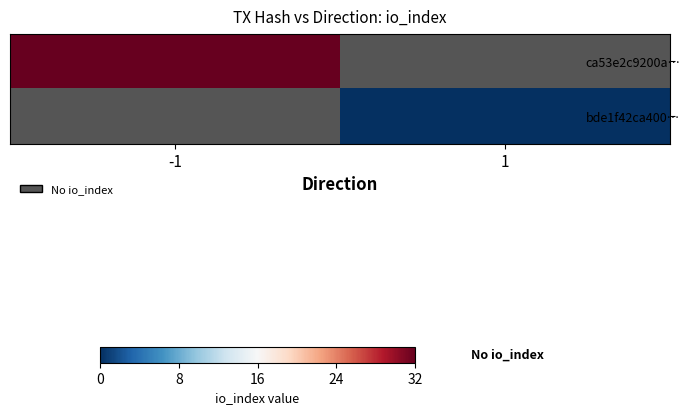

Is the value of bde1f42ca400… at 1 greater than the value of ca53e2c9200a… at -1?

No